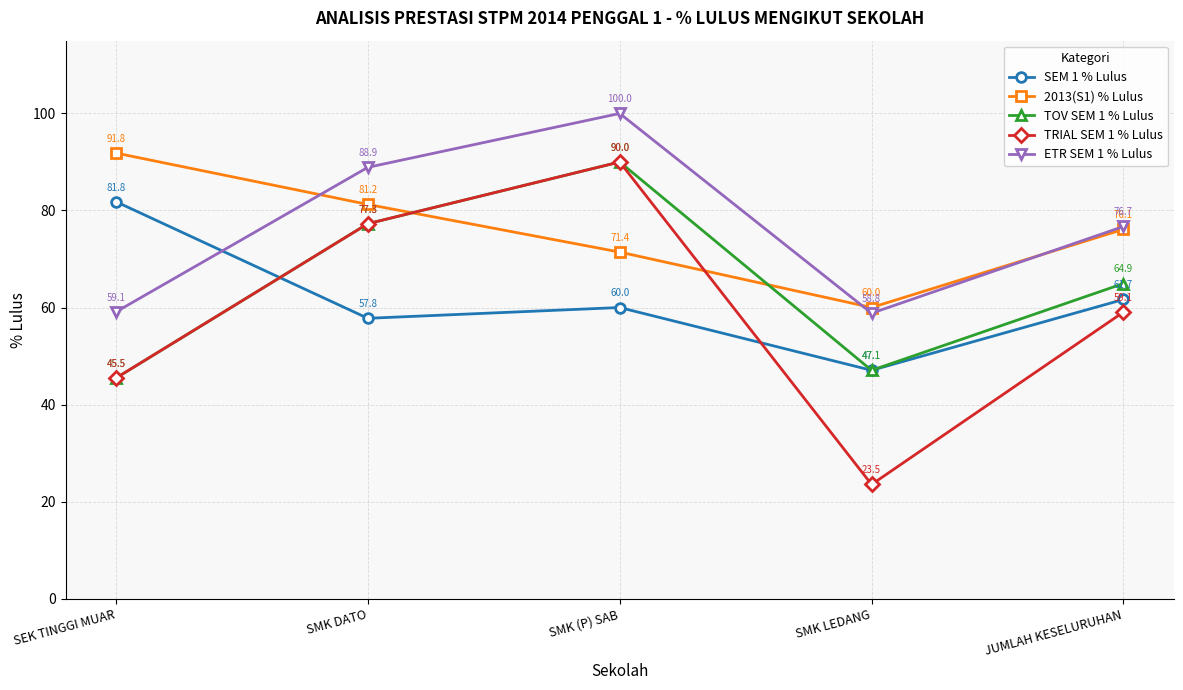

Between which two adjacent categories do TRIAL SEM 1 % Lulus and SEM 1 % Lulus first intersect?

SEK TINGGI MUAR and SMK DATO